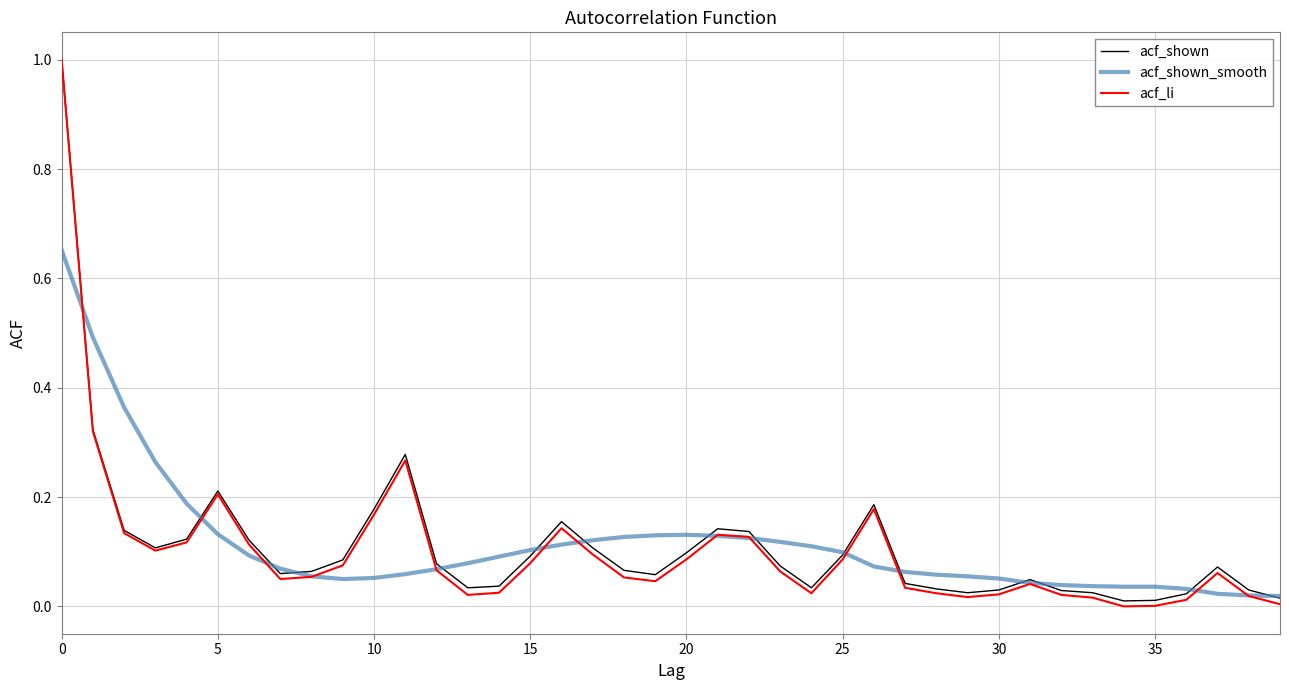

How many lines are shown in the chart?

3